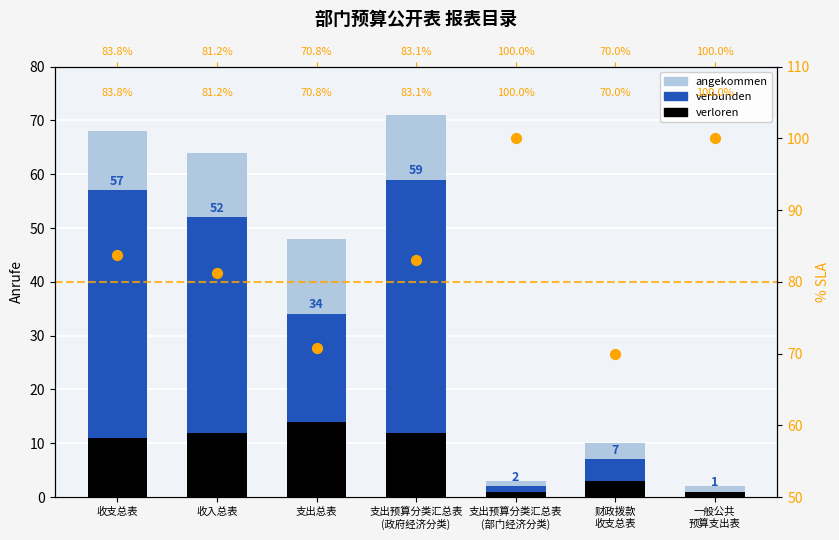

Which series contains the lowest Y value?

verbunden